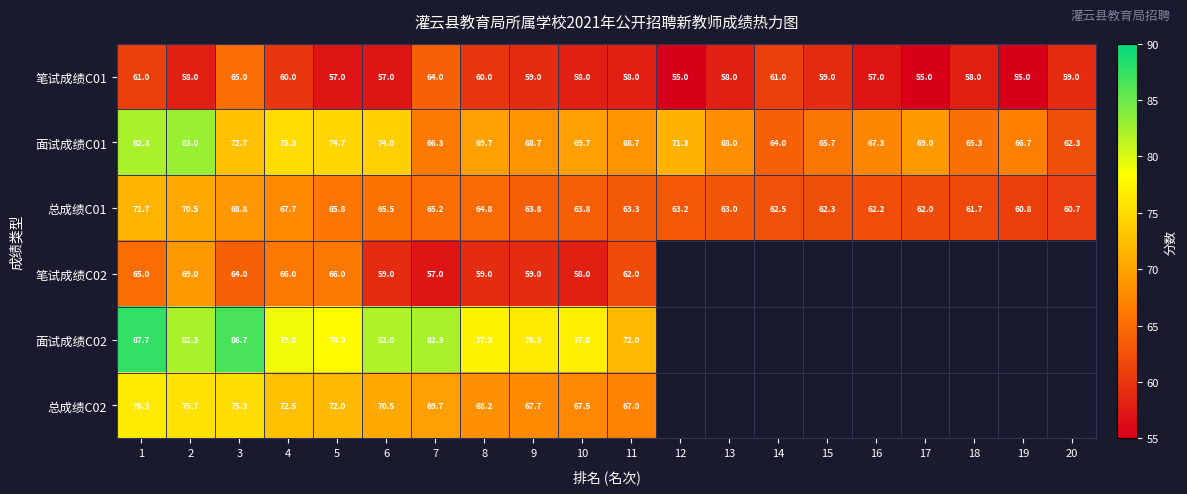

True or false: 总成绩C02 has a value of 72.5 at 4.

True